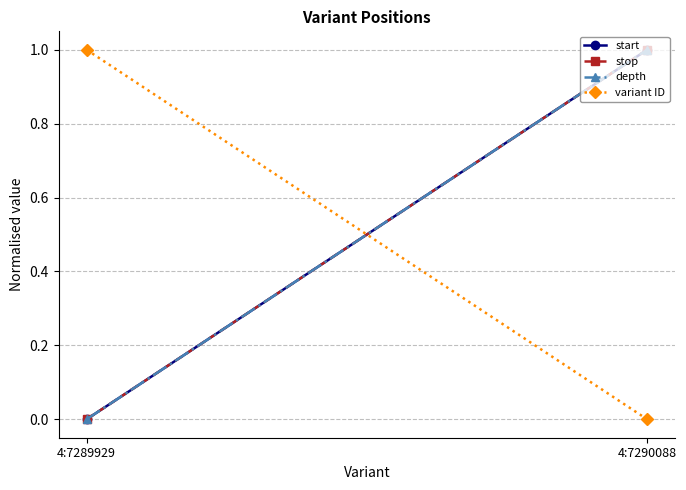

What is the highest value of the start series?

1.0